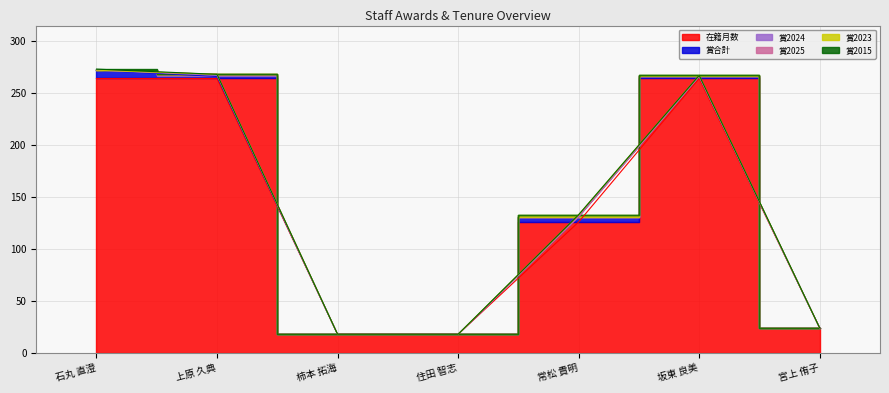

Where is 賞合計 nearest to the value 4?

常松 貴明